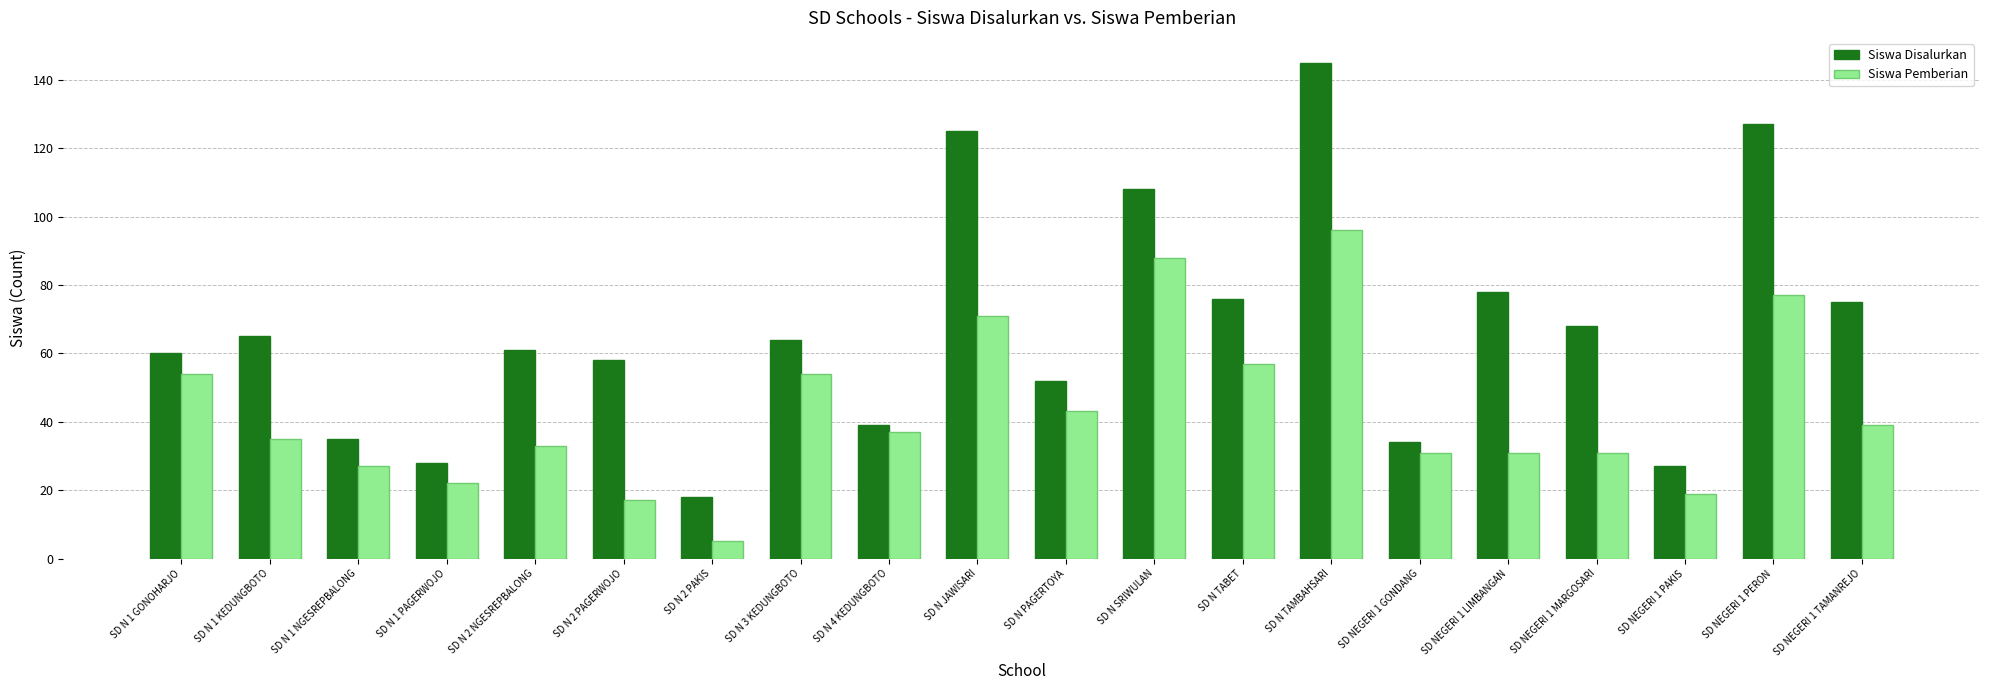

Rank the series by their maximum value, from highest to lowest.

Siswa Disalurkan, Siswa Pemberian